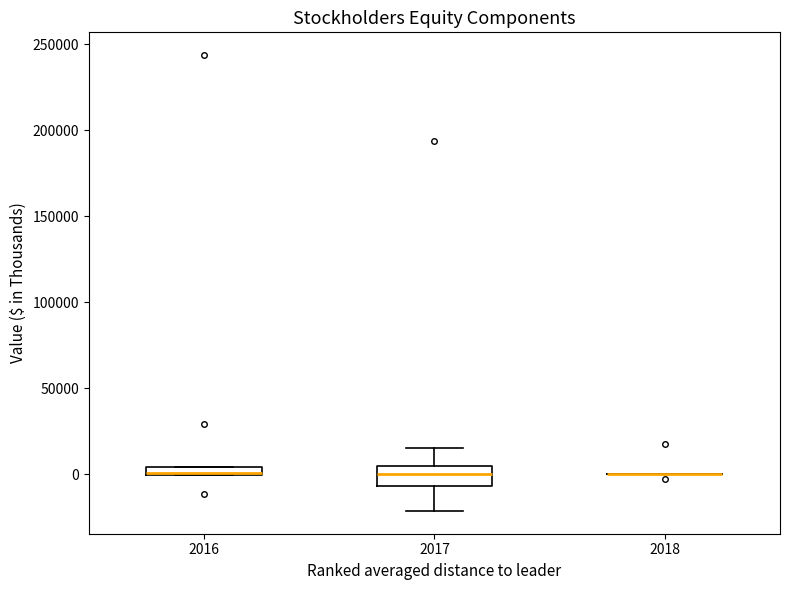

Comparing the boxes themselves (not the whiskers), which one is the tallest?

2017